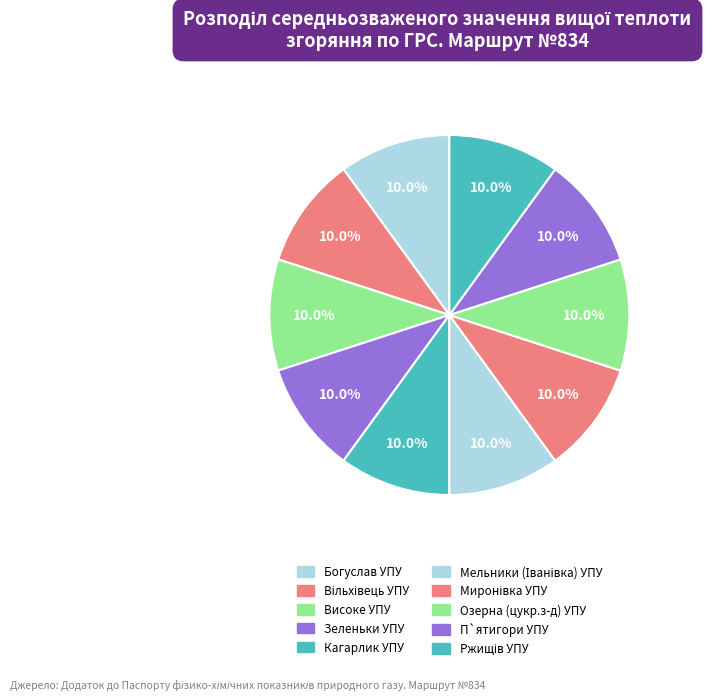

To the nearest percent, what is the average slice percentage?

10%